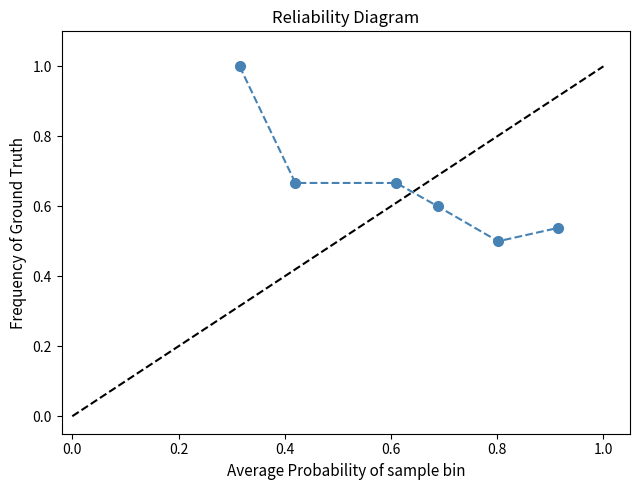

What is the value of the 4th point from the left?

0.6